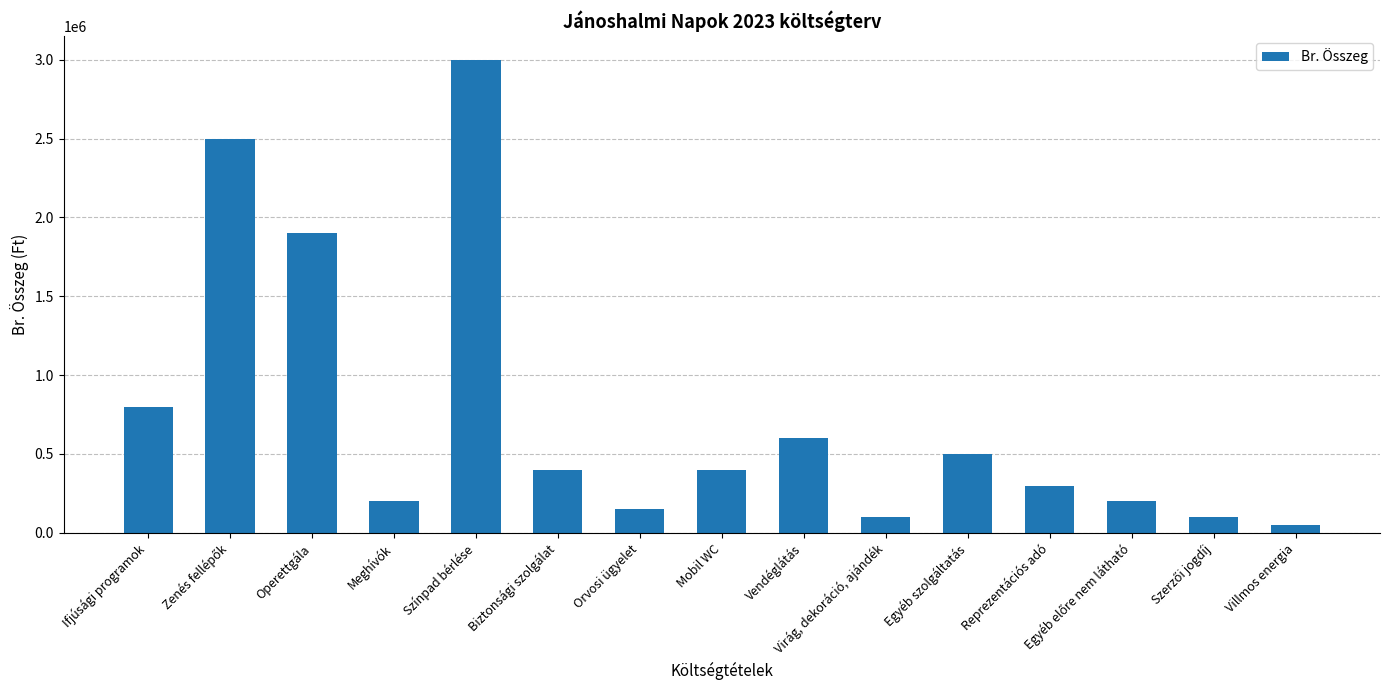

At which category does the chart reach its peak across all series?

Színpad bérlése